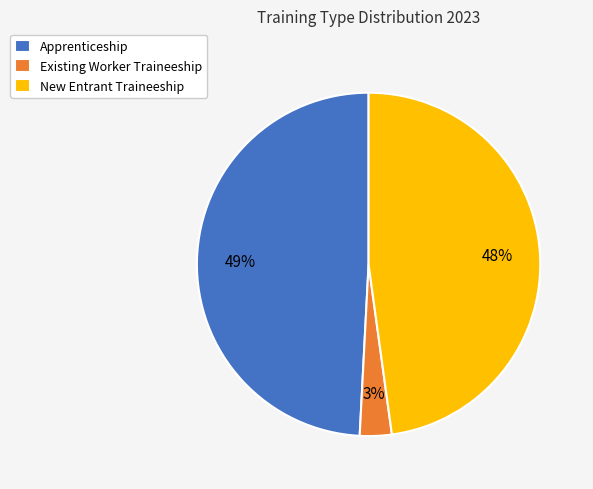

Rank the categories by value from lowest to highest.

Existing Worker Traineeship, New Entrant Traineeship, Apprenticeship